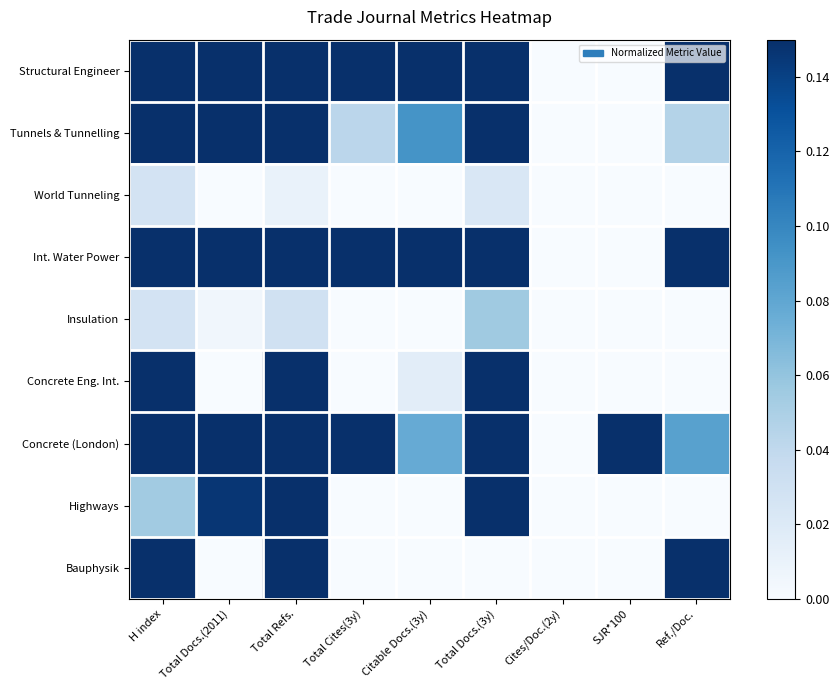

Reading left to right, list all the values displayed in this chart.

Structural Engineer: H index=1.0	Total Docs.(2011)=1.0	Total Refs.=0.9	Total Cites(3y)=1.0	Citable Docs.(3y)=1.0	Total Docs.(3y)=1.0	Cites/Doc.(2y)=0.0	SJR*100=0.0	Ref./Doc.=0.2
Tunnels & Tunnelling: H index=0.4	Total Docs.(2011)=0.2	Total Refs.=0.3	Total Cites(3y)=0.0	Citable Docs.(3y)=0.1	Total Docs.(3y)=0.7	Cites/Doc.(2y)=0.0	SJR*100=0.0	Ref./Doc.=0.0
World Tunneling: H index=0.0	Total Docs.(2011)=0.0	Total Refs.=0.0	Total Cites(3y)=0.0	Citable Docs.(3y)=0.0	Total Docs.(3y)=0.0	Cites/Doc.(2y)=0.0	SJR*100=0.0	Ref./Doc.=0.0
Int. Water Power: H index=0.3	Total Docs.(2011)=0.3	Total Refs.=0.4	Total Cites(3y)=0.4	Citable Docs.(3y)=0.2	Total Docs.(3y)=0.9	Cites/Doc.(2y)=0.0	SJR*100=0.0	Ref./Doc.=0.2
Insulation: H index=0.0	Total Docs.(2011)=0.0	Total Refs.=0.0	Total Cites(3y)=0.0	Citable Docs.(3y)=0.0	Total Docs.(3y)=0.1	Cites/Doc.(2y)=0.0	SJR*100=0.0	Ref./Doc.=0.0
Concrete Eng. Int.: H index=0.2	Total Docs.(2011)=0.0	Total Refs.=0.2	Total Cites(3y)=0.0	Citable Docs.(3y)=0.0	Total Docs.(3y)=0.5	Cites/Doc.(2y)=0.0	SJR*100=0.0	Ref./Doc.=0.0
Concrete (London): H index=0.4	Total Docs.(2011)=0.6	Total Refs.=0.5	Total Cites(3y)=0.3	Citable Docs.(3y)=0.1	Total Docs.(3y)=0.9	Cites/Doc.(2y)=0.0	SJR*100=1.0	Ref./Doc.=0.1
Highways: H index=0.1	Total Docs.(2011)=0.1	Total Refs.=0.3	Total Cites(3y)=0.0	Citable Docs.(3y)=0.0	Total Docs.(3y)=0.6	Cites/Doc.(2y)=0.0	SJR*100=0.0	Ref./Doc.=0.0
Bauphysik: H index=0.3	Total Docs.(2011)=0.0	Total Refs.=1.0	Total Cites(3y)=0.0	Citable Docs.(3y)=0.0	Total Docs.(3y)=0.0	Cites/Doc.(2y)=0.0	SJR*100=0.0	Ref./Doc.=1.0